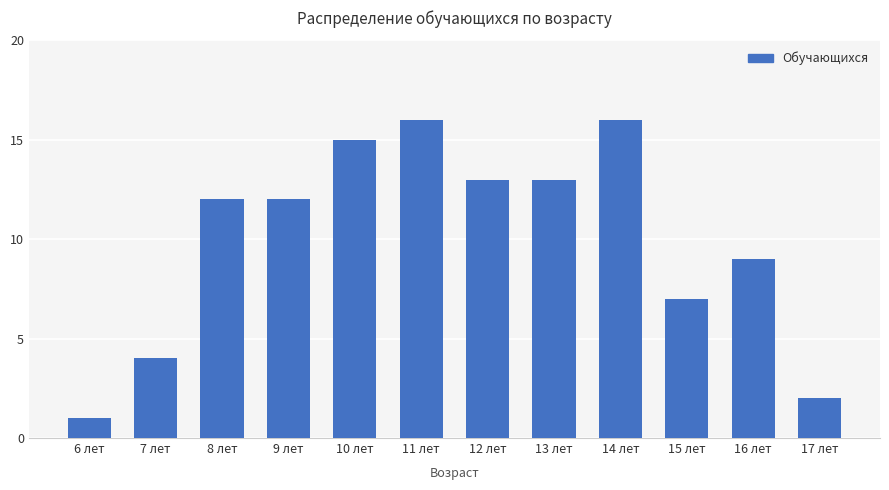

Does the chart contain any negative values?

No